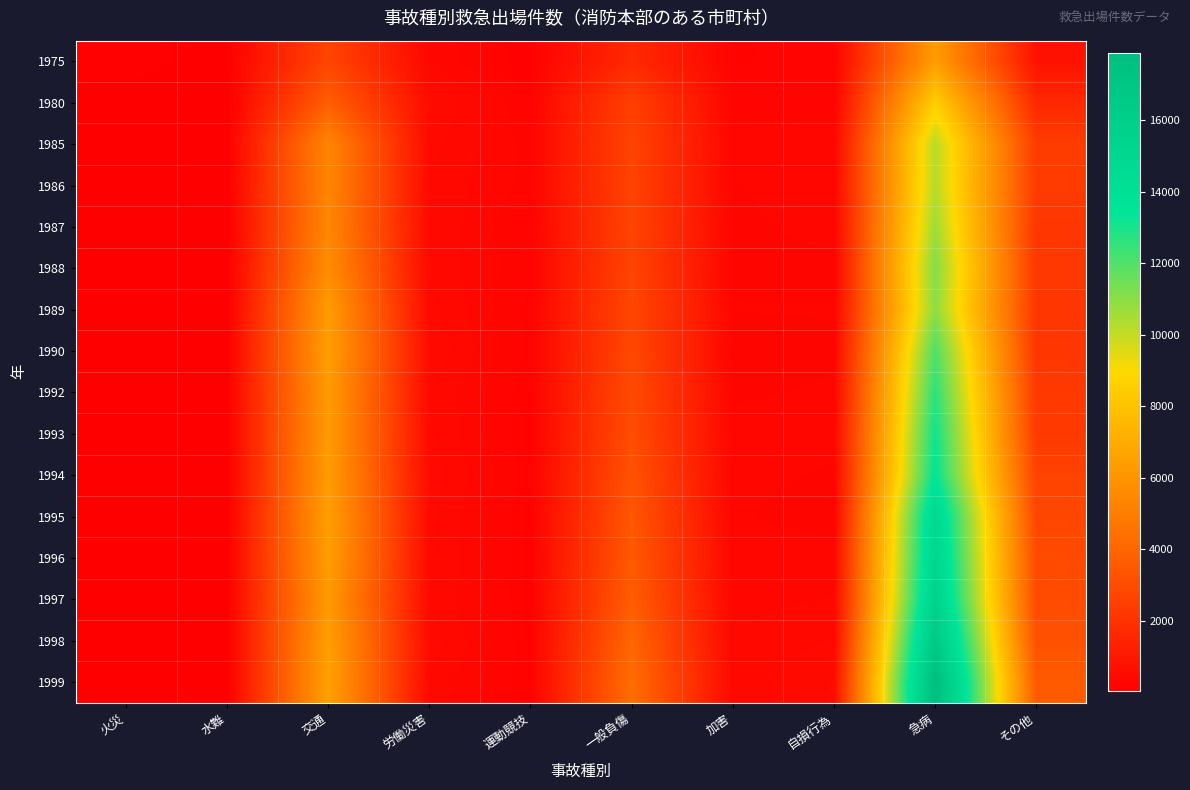

Reading right to left, extract all data points from this chart.

1975: その他=731	急病=6326	自損行為=217	加害=207	一般負傷=1648	運動競技=122	労働災害=340	交通=2731	水難=55	火災=146
1980: その他=1620	急病=8471	自損行為=223	加害=237	一般負傷=2505	運動競技=205	労働災害=502	交通=3700	水難=38	火災=65
1985: その他=2382	急病=10231	自損行為=339	加害=299	一般負傷=2683	運動競技=254	労働災害=444	交通=5321	水難=39	火災=90
1986: その他=2364	急病=10255	自損行為=323	加害=274	一般負傷=2649	運動競技=256	労働災害=410	交通=5329	水難=41	火災=86
1987: その他=2169	急病=10647	自損行為=303	加害=263	一般負傷=2706	運動競技=198	労働災害=419	交通=5398	水難=35	火災=93
1988: その他=2225	急病=11137	自損行為=262	加害=254	一般負傷=2688	運動競技=232	労働災害=399	交通=5646	水難=45	火災=86
1989: その他=2171	急病=10980	自損行為=282	加害=285	一般負傷=2824	運動競技=185	労働災害=442	交通=6288	水難=47	火災=73
1990: その他=2171	急病=12063	自損行為=272	加害=236	一般負傷=2855	運動競技=187	労働災害=485	交通=6446	水難=46	火災=76
1992: その他=2272	急病=12670	自損行為=287	加害=272	一般負傷=2941	運動競技=170	労働災害=410	交通=6264	水難=59	火災=68
1993: その他=2310	急病=13166	自損行為=293	加害=297	一般負傷=3040	運動競技=157	労働災害=429	交通=6273	水難=60	火災=50
1994: その他=2651	急病=13473	自損行為=274	加害=293	一般負傷=3255	運動競技=174	労働災害=460	交通=6331	水難=49	火災=48
1995: その他=2806	急病=14881	自損行為=257	加害=285	一般負傷=3399	運動競技=158	労働災害=437	交通=6448	水難=62	火災=64
1996: その他=2956	急病=15170	自損行為=303	加害=301	一般負傷=3508	運動競技=160	労働災害=429	交通=6404	水難=74	火災=56
1997: その他=2994	急病=15533	自損行為=354	加害=318	一般負傷=3649	運動競技=155	労働災害=415	交通=6214	水難=103	火災=64
1998: その他=3211	急病=16689	自損行為=419	加害=367	一般負傷=4014	運動競技=162	労働災害=459	交通=6435	水難=91	火災=77
1999: その他=3583	急病=17899	自損行為=495	加害=371	一般負傷=4290	運動競技=167	労働災害=408	交通=6525	水難=82	火災=70